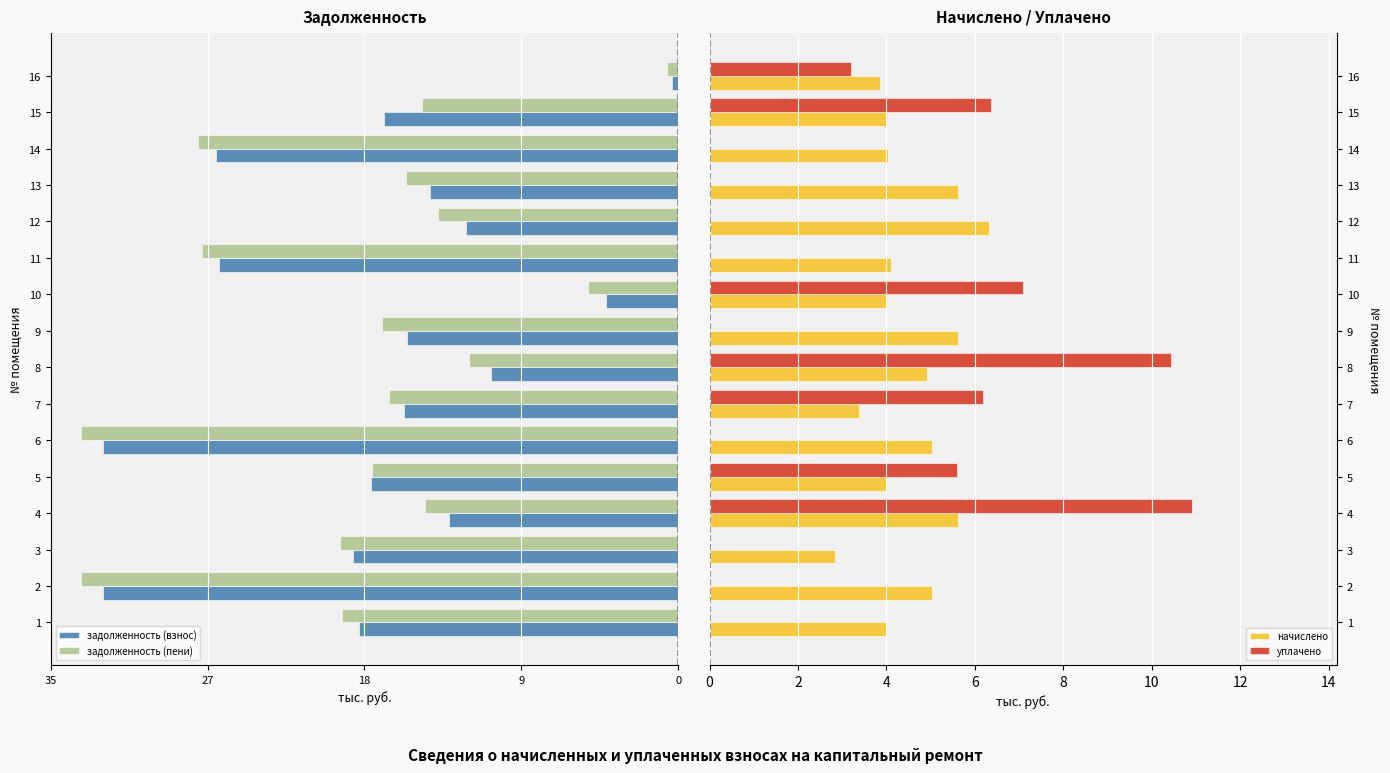

How many bars are there in each group?

4